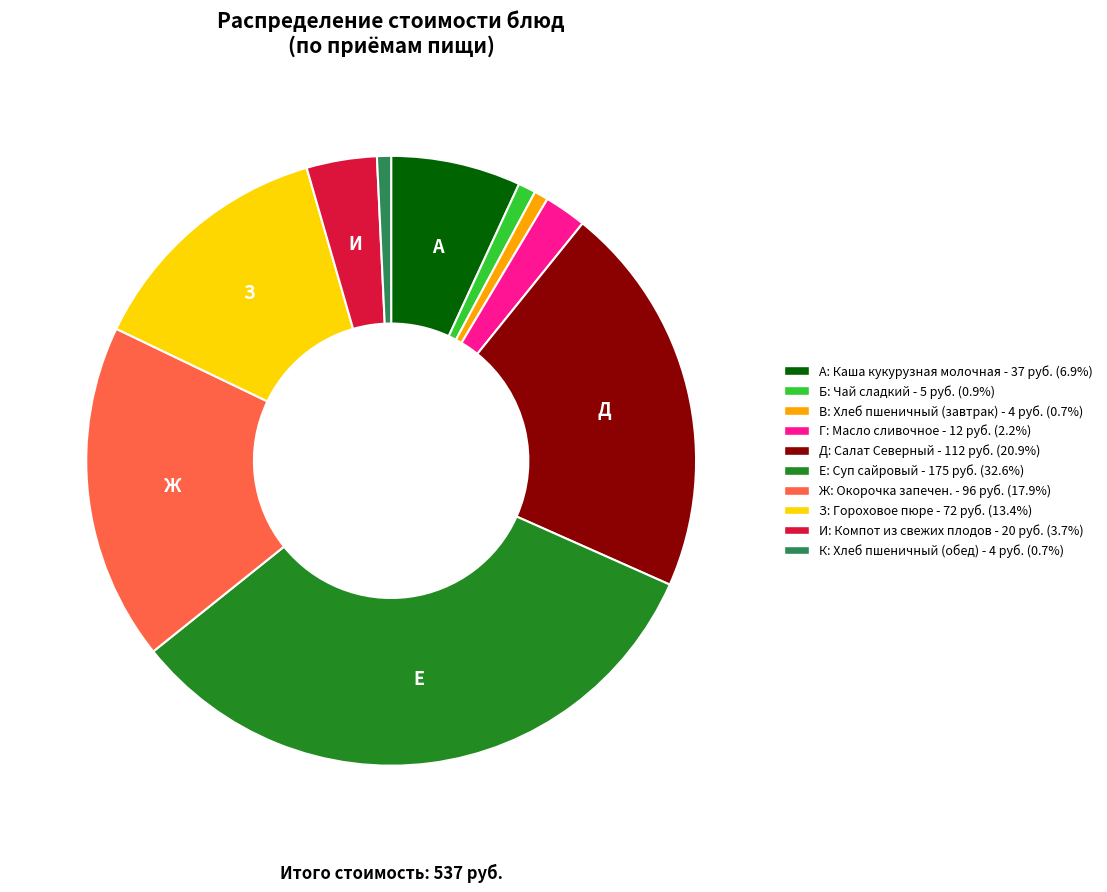

Is there any slice that represents more than half of the pie?

No